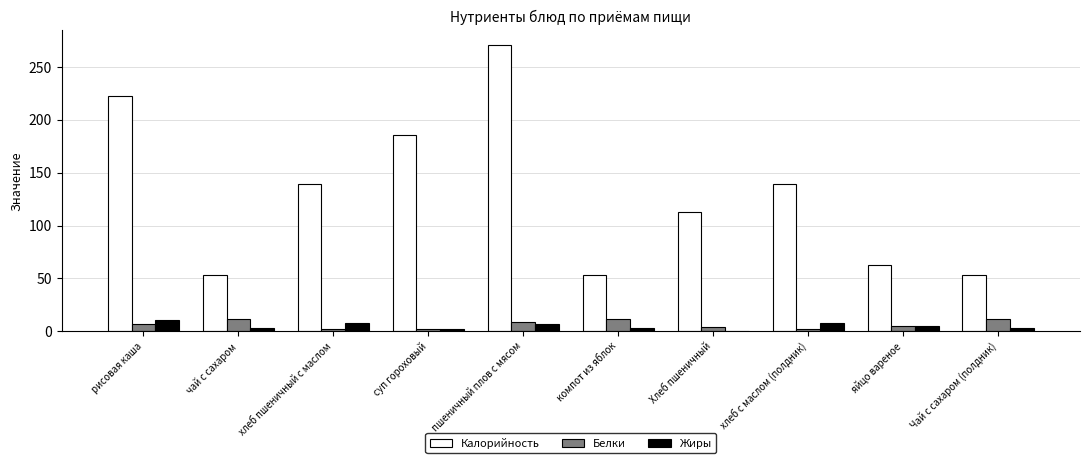

What is the difference between the Жиры values at рисовая каша and хлеб пшеничный с маслом?

2.6